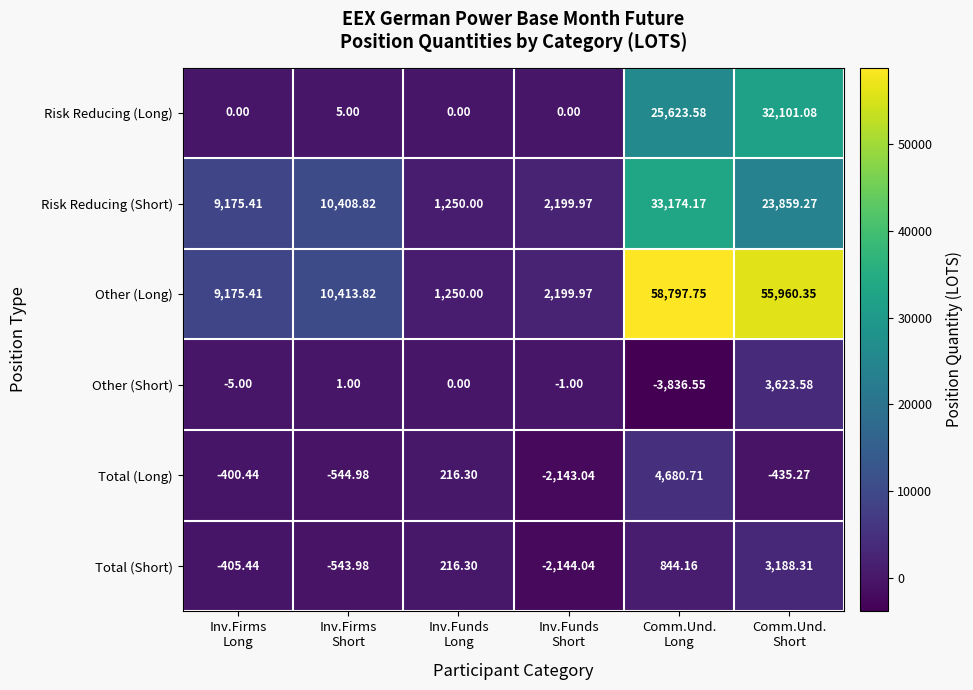

What is the difference between the highest and lowest values at Inv.Funds
Short?

4344.0